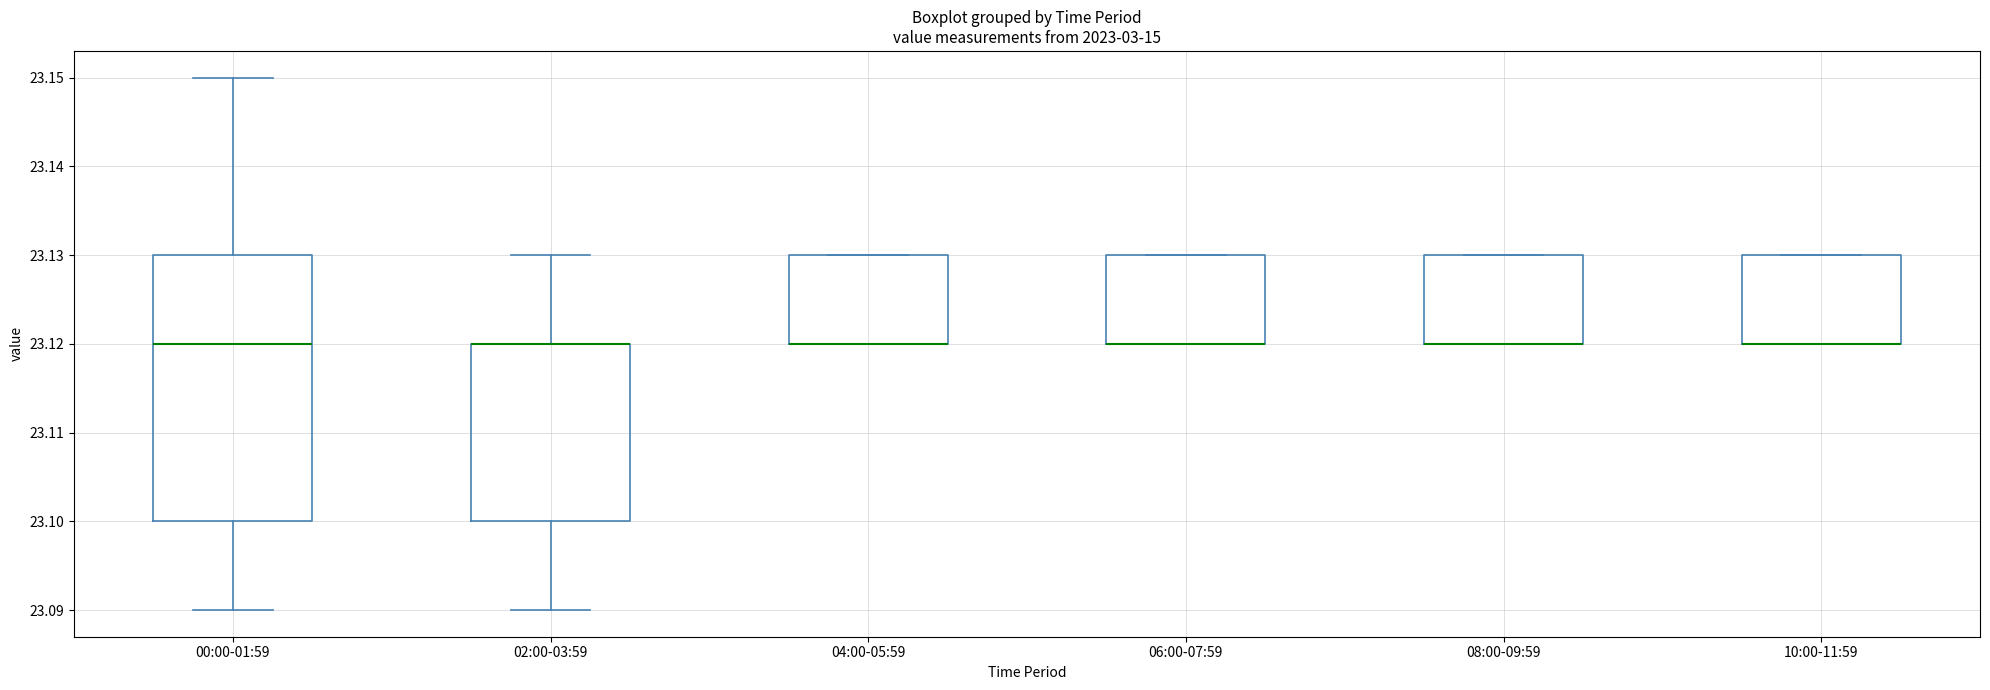

Where is the upper edge of the box for 06:00-07:59 on the y-axis? The values are not printed on the chart, so give them approximately, as read against the axis.

23.13